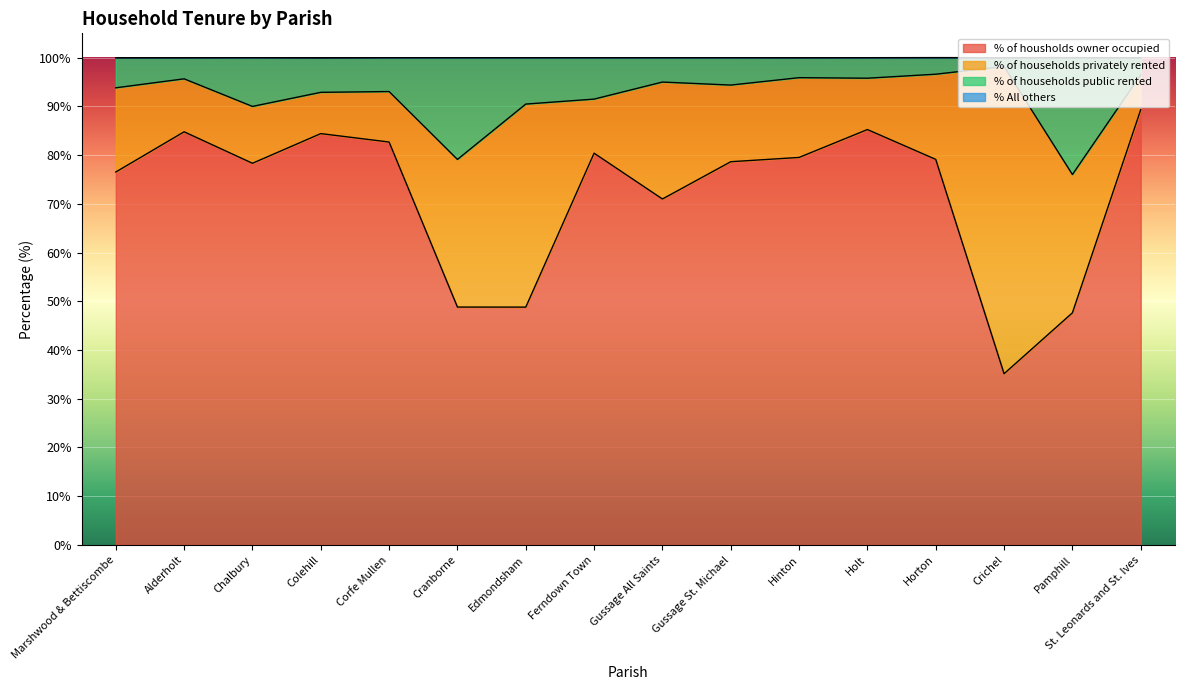

How many lines are shown in the chart?

4